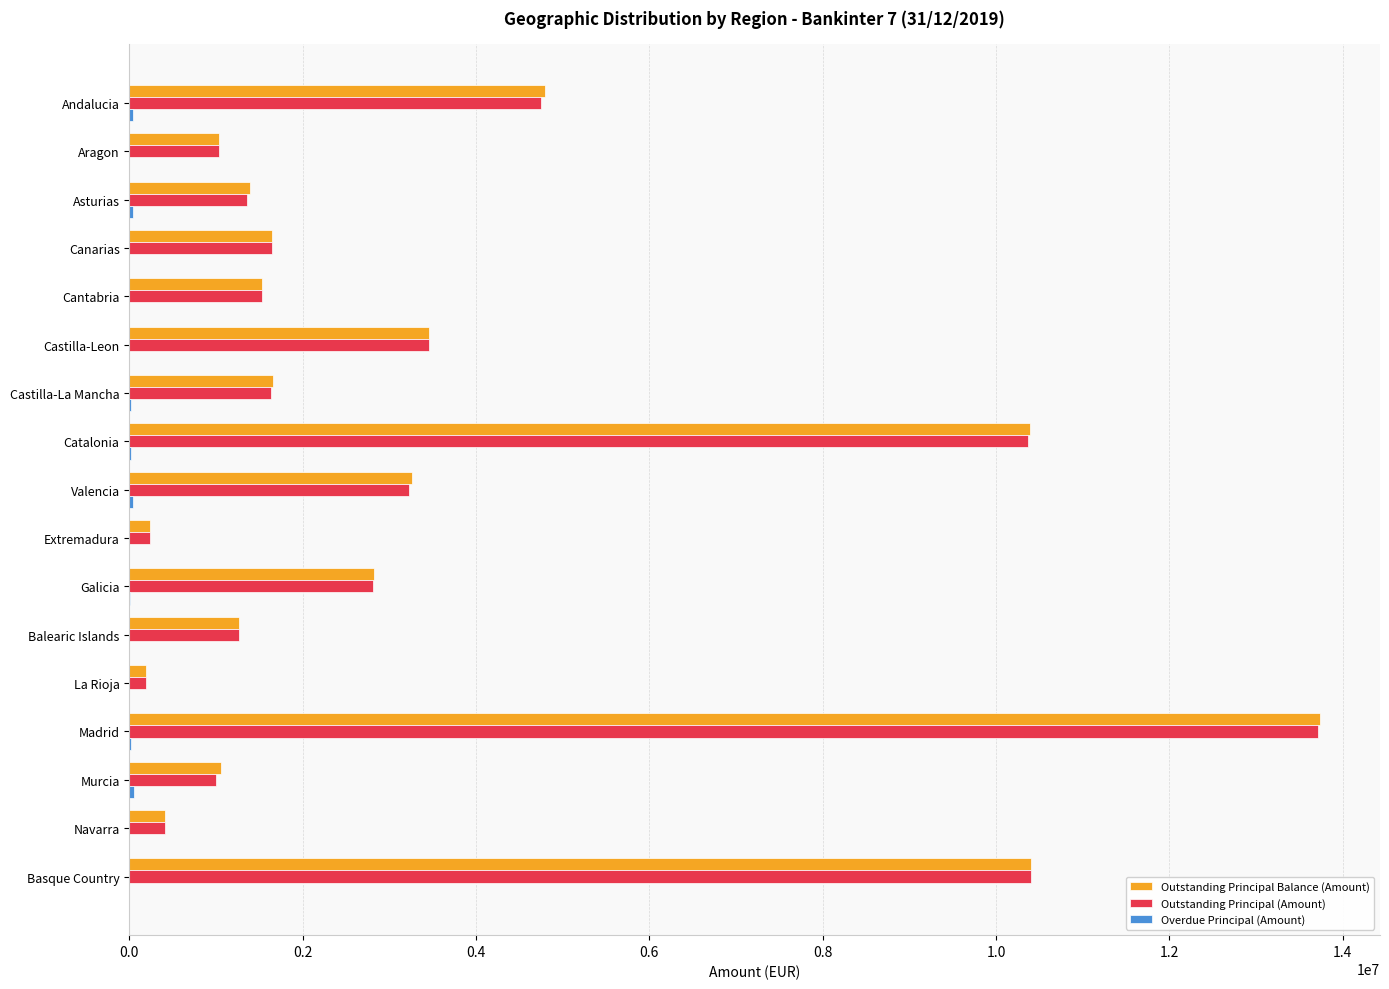

What is the maximum value shown in the chart?

13742326.3